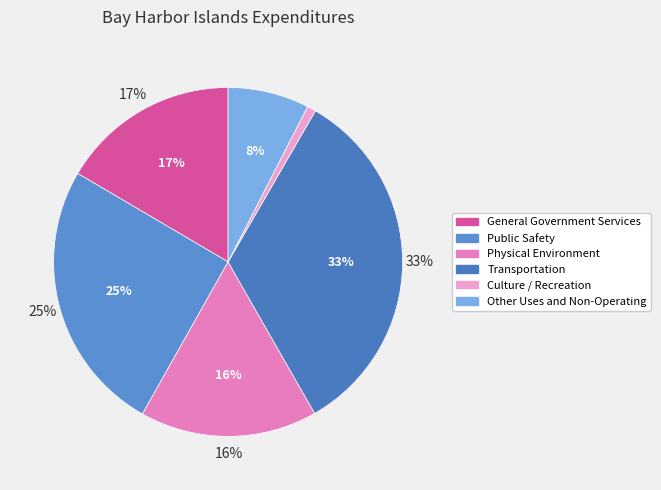

True or false: Transportation accounts for 47% of the total.

False